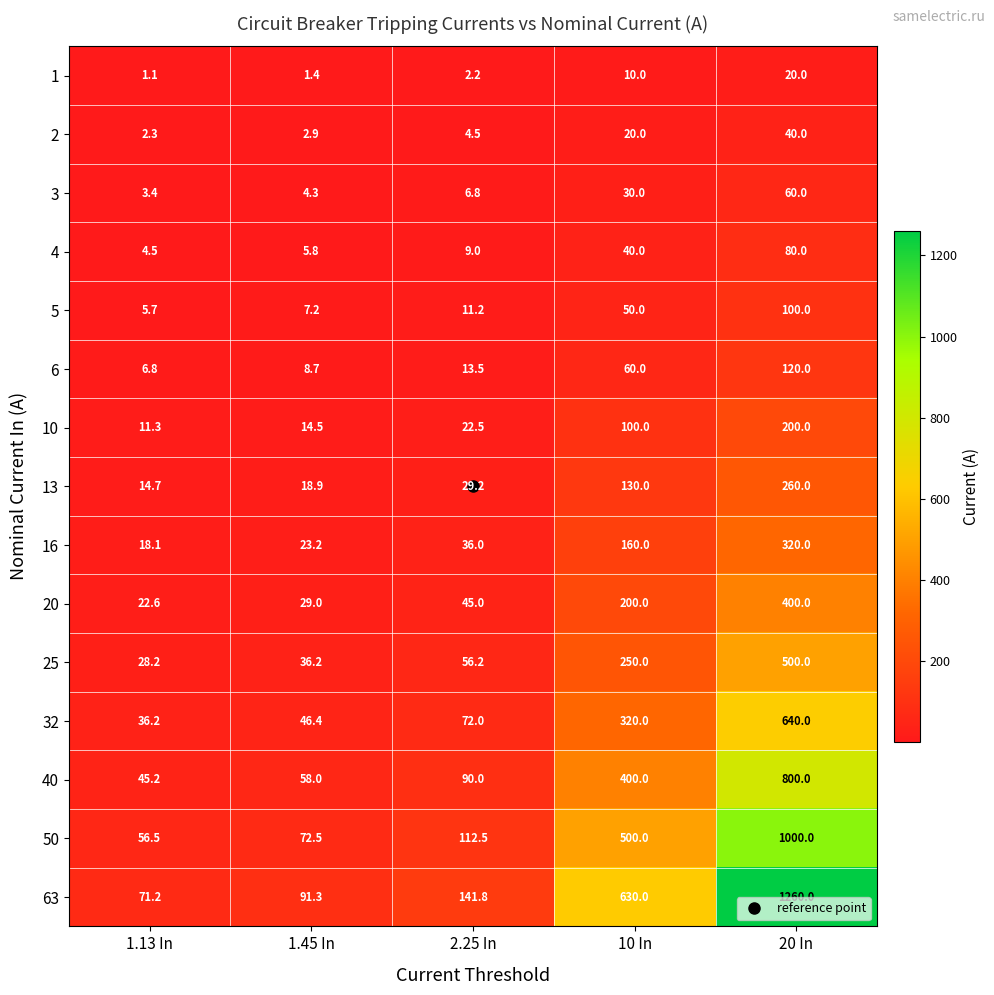

Rank the series at 20 In from highest to lowest value.

63, 50, 40, 32, 25, 20, 16, 13, 10, 6, 5, 4, 3, 2, 1